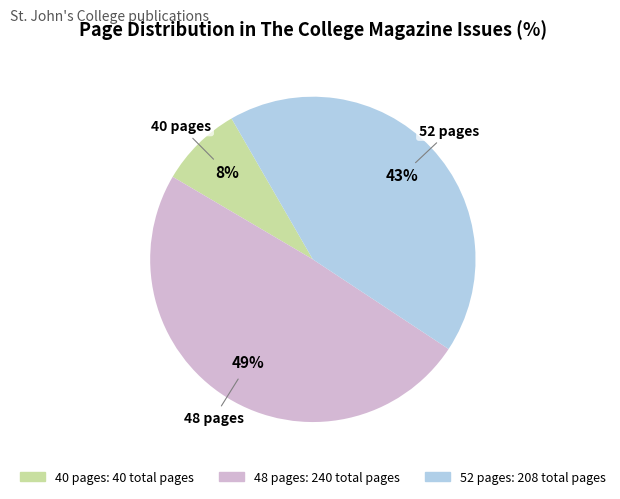

To the nearest percent, what is the difference between the largest and smallest slice percentages?

41%